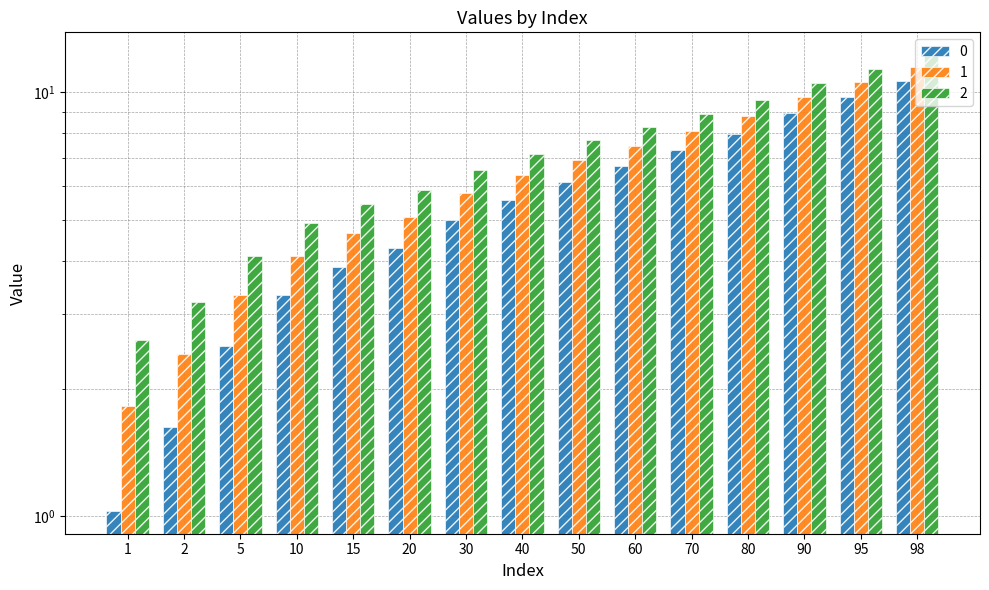

Reading left to right, what are all the values shown in this chart?

0: 1.8	2.4	3.3	4.1	4.7	5.1	5.8	6.4	6.9	7.5	8.1	8.8	9.7	10.5	11.4
1: 1.0	1.6	2.5	3.3	3.9	4.3	5.0	5.6	6.1	6.7	7.3	8.0	9.0	9.8	10.7
2: 2.6	3.2	4.1	4.9	5.4	5.9	6.6	7.2	7.7	8.3	8.9	9.6	10.5	11.3	12.2